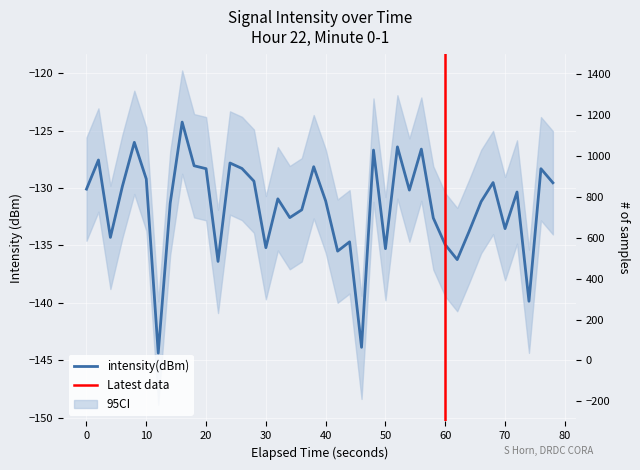

The chart shows a value of -169.8 at 38. True or false?

False